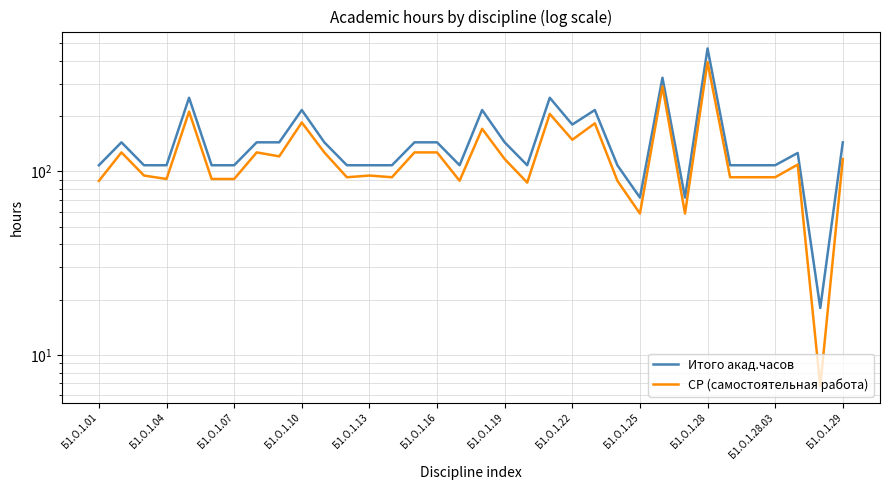

How many distinct data groups are displayed?

2